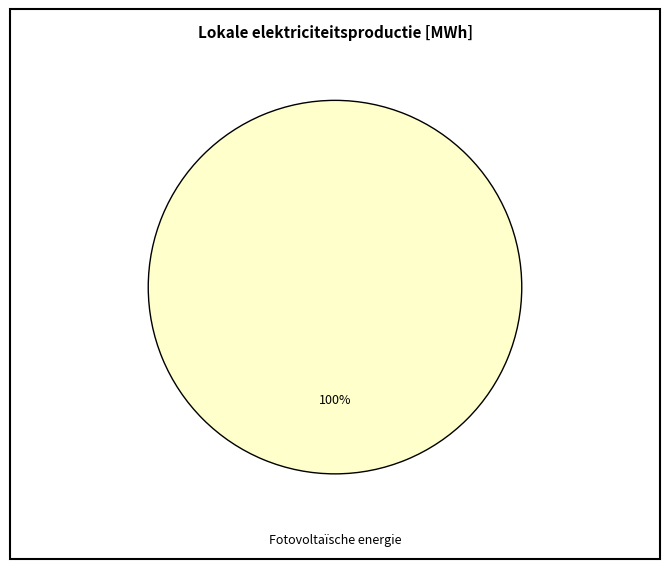

How many segments does this pie chart have?

1